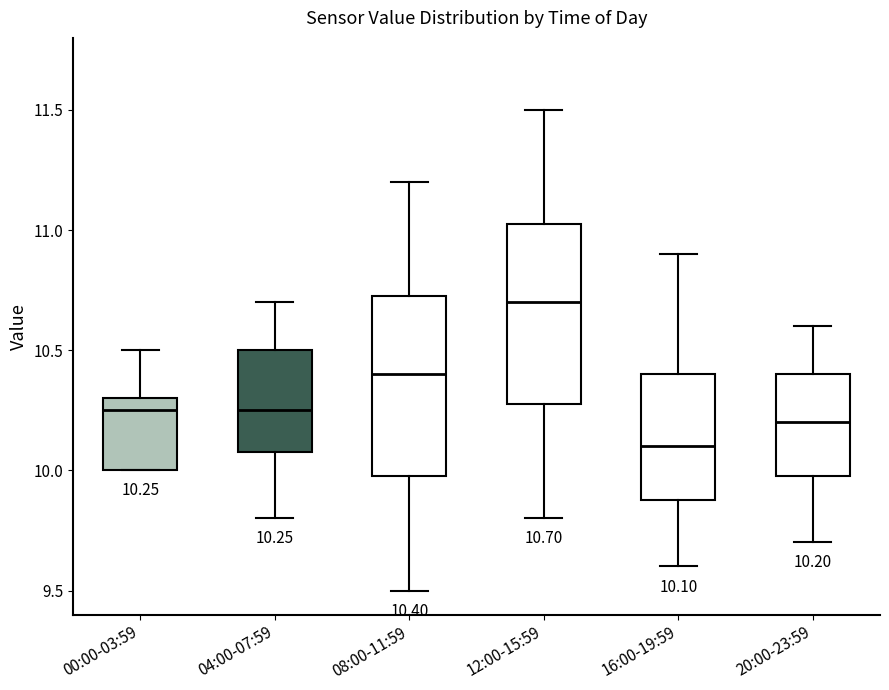

Which box has the lowest median line?

16:00-19:59